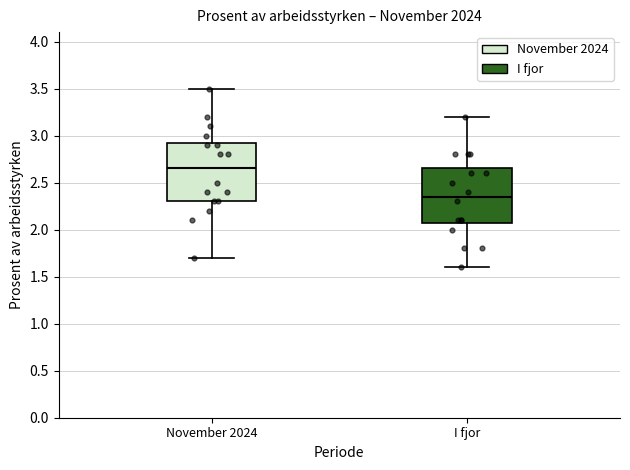

Where is the upper edge of the box for I fjor on the y-axis? The values are not printed on the chart, so give them approximately, as read against the axis.

2.65